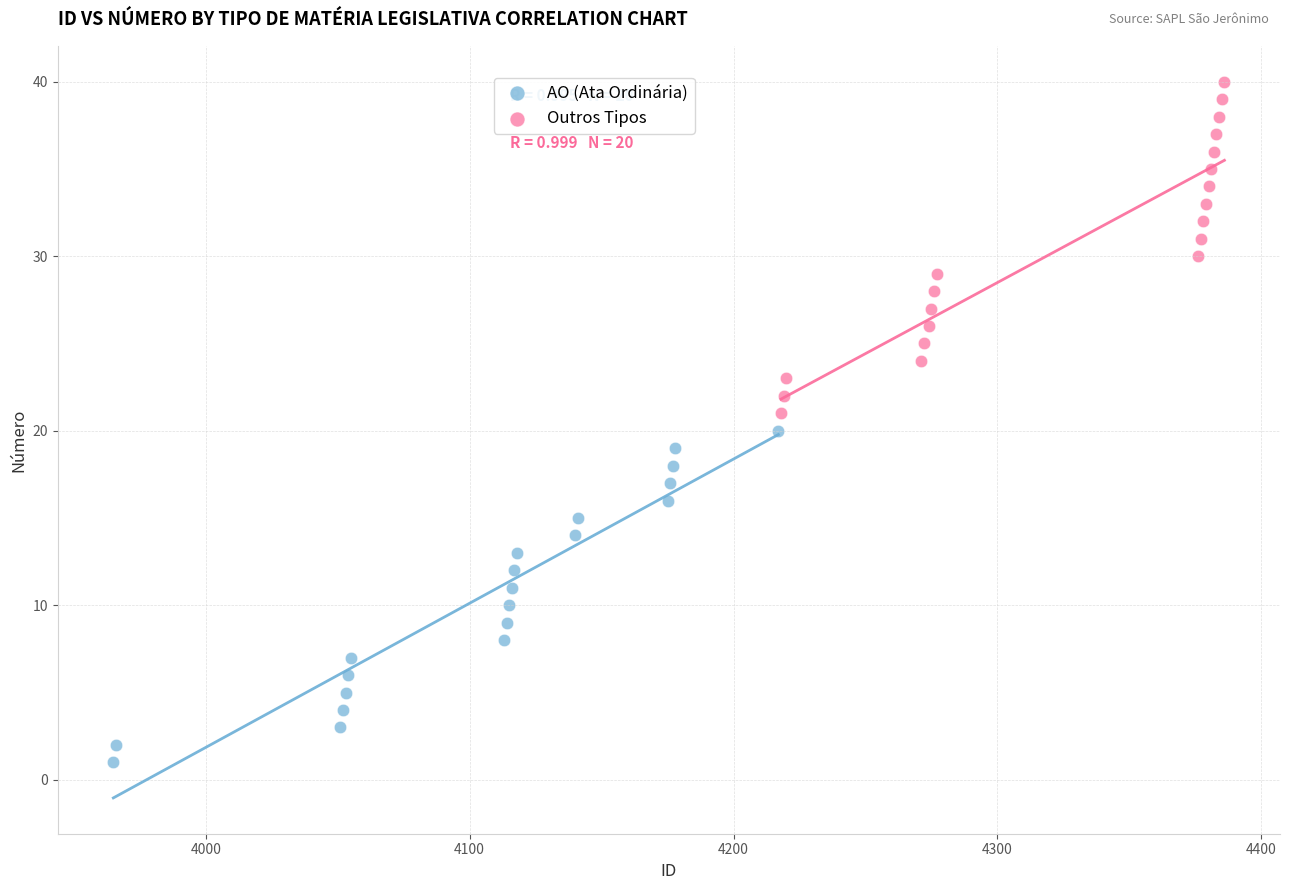

Which series contains the highest Y value?

Outros Tipos